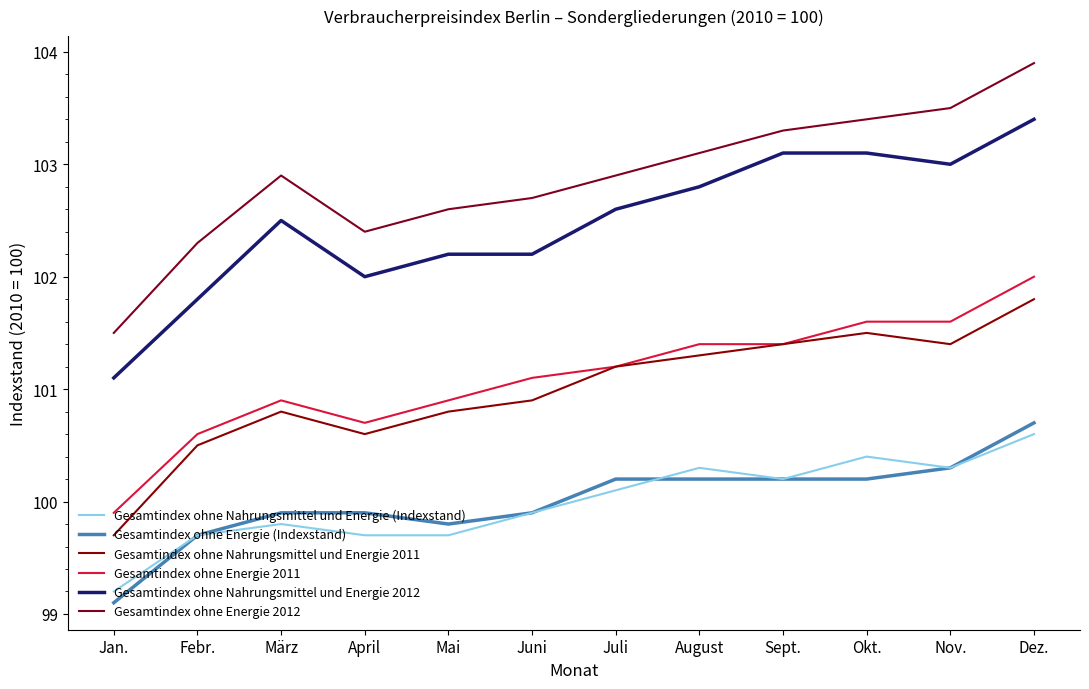

What is the average value of the Gesamtindex ohne Energie 2011 series?

101.1